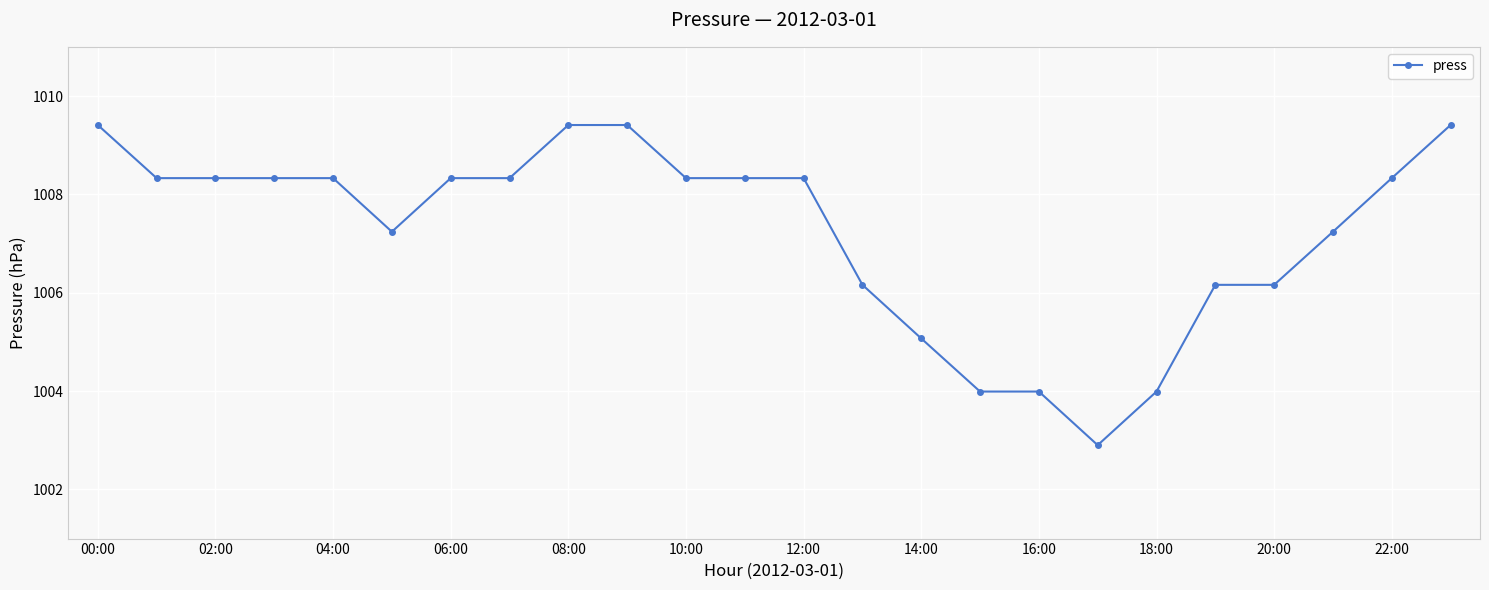

What is the average value?

1007.2